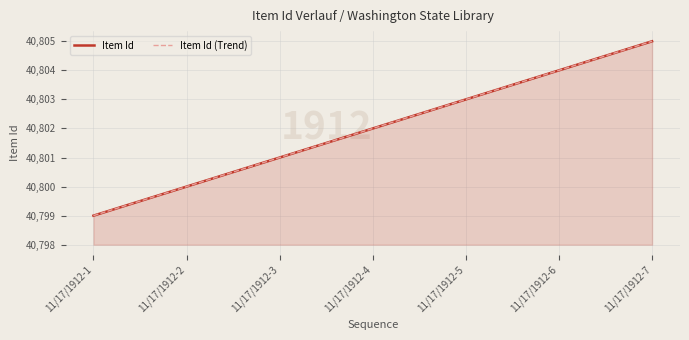

True or false: Item Id (Trend) has more than 0 interior local peaks.

False